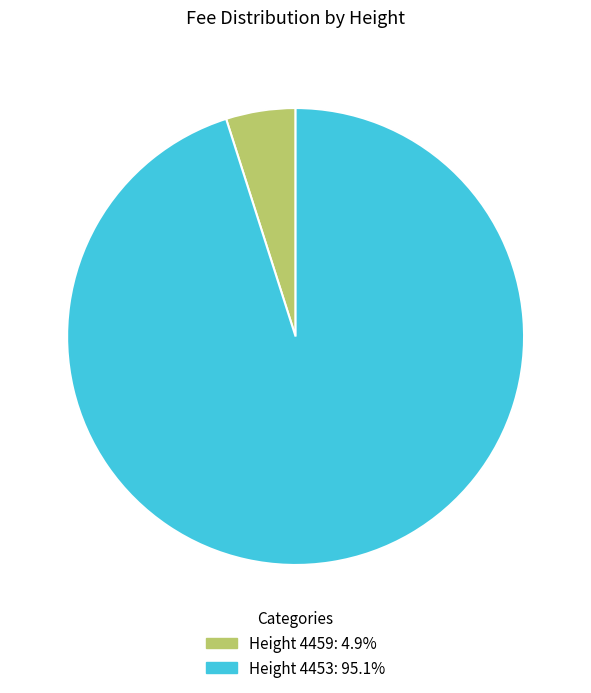

Is there a majority slice in this chart?

Yes